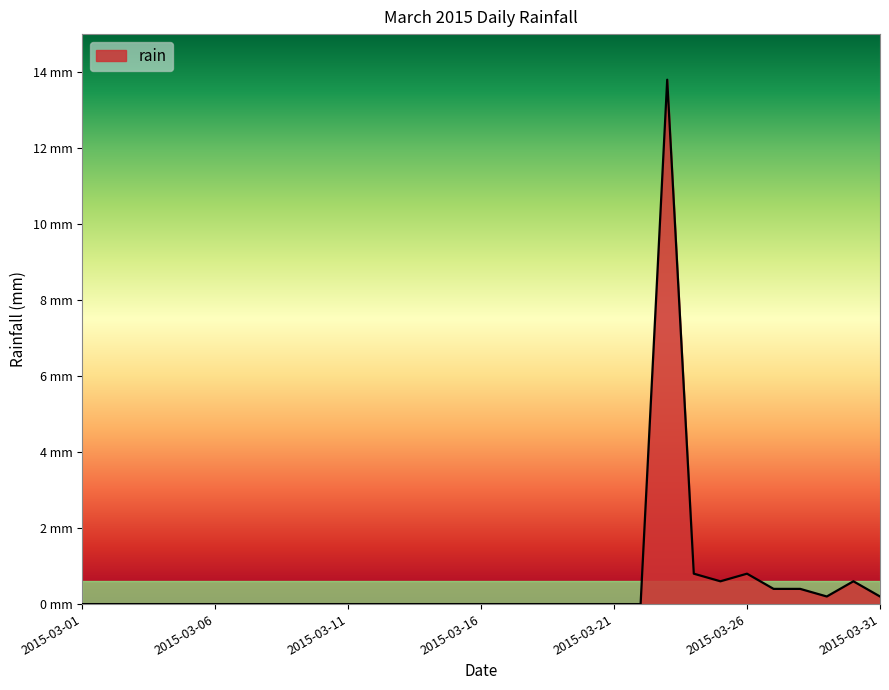

Rank the categories by value from highest to lowest.

2015-03-23, 2015-03-24, 2015-03-26, 2015-03-25, 2015-03-30, 2015-03-27, 2015-03-28, 2015-03-29, 2015-03-31, 2015-03-01, 2015-03-02, 2015-03-03, 2015-03-04, 2015-03-05, 2015-03-06, 2015-03-07, 2015-03-08, 2015-03-09, 2015-03-10, 2015-03-11, 2015-03-12, 2015-03-13, 2015-03-14, 2015-03-15, 2015-03-16, 2015-03-17, 2015-03-18, 2015-03-19, 2015-03-20, 2015-03-21, 2015-03-22